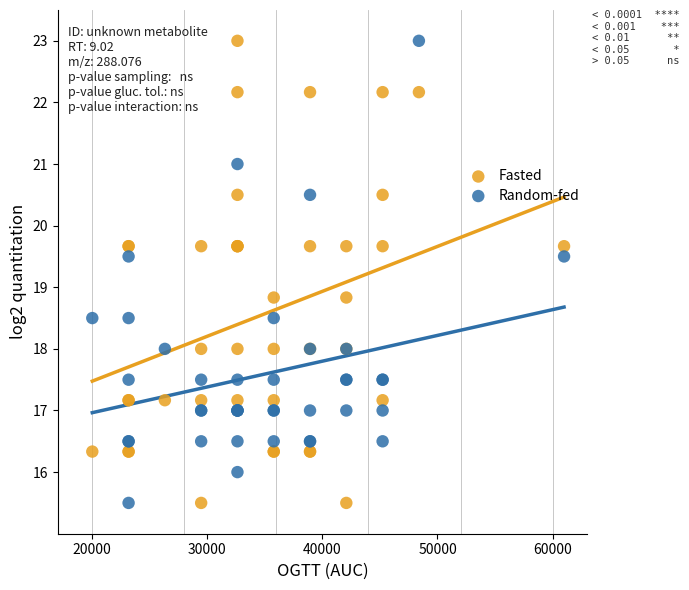

What is the X range (max minus min) for the scatter plot?

41000.0